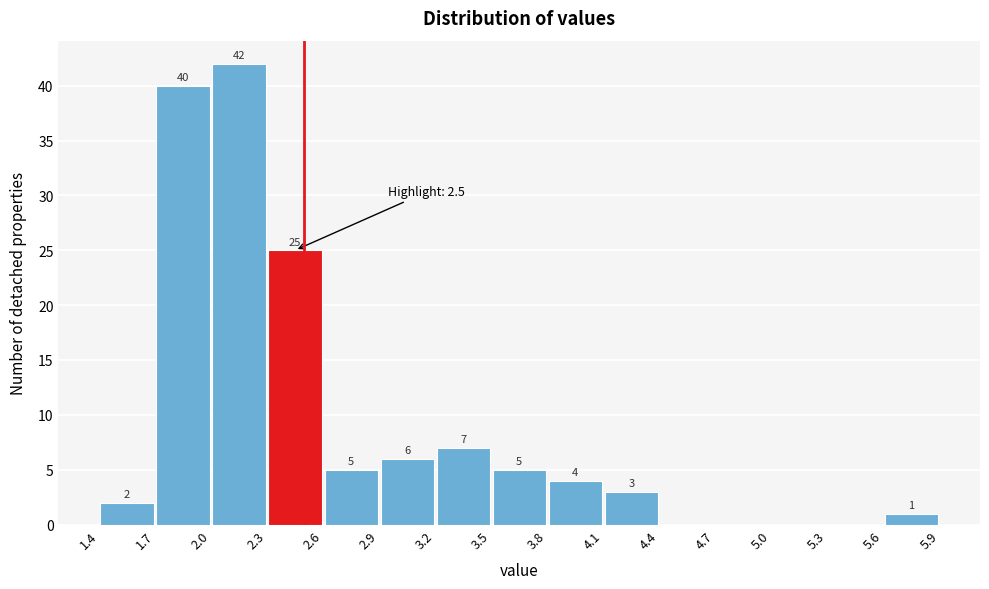

Which range on the x-axis has the tallest bar?

2.0 to 2.3